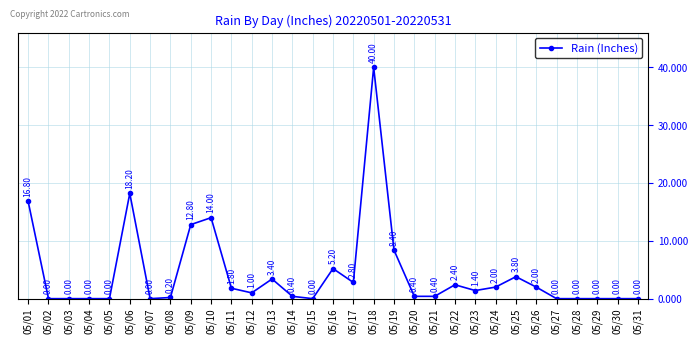

What is the difference between the values at 05/31 and 05/20?

0.4